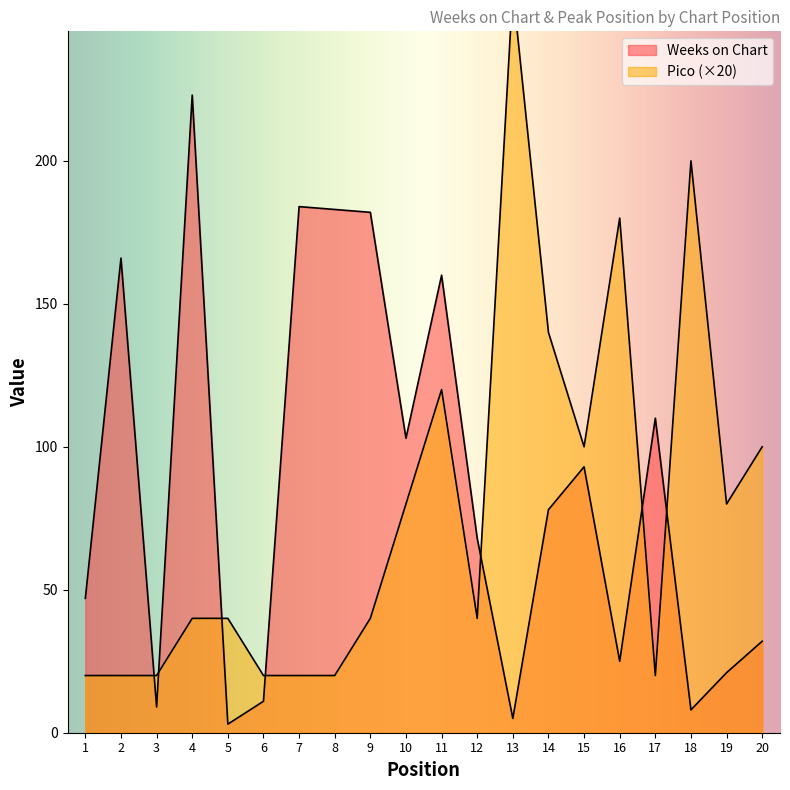

What is the average value of the Pico series?

78